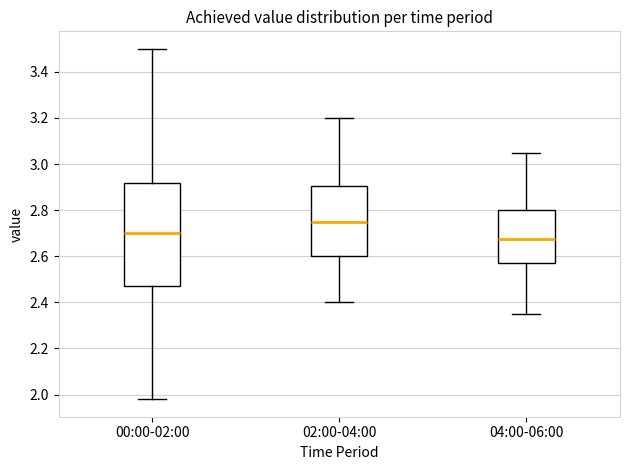

Which box is the tallest, from its lower edge to its upper edge?

00:00-02:00